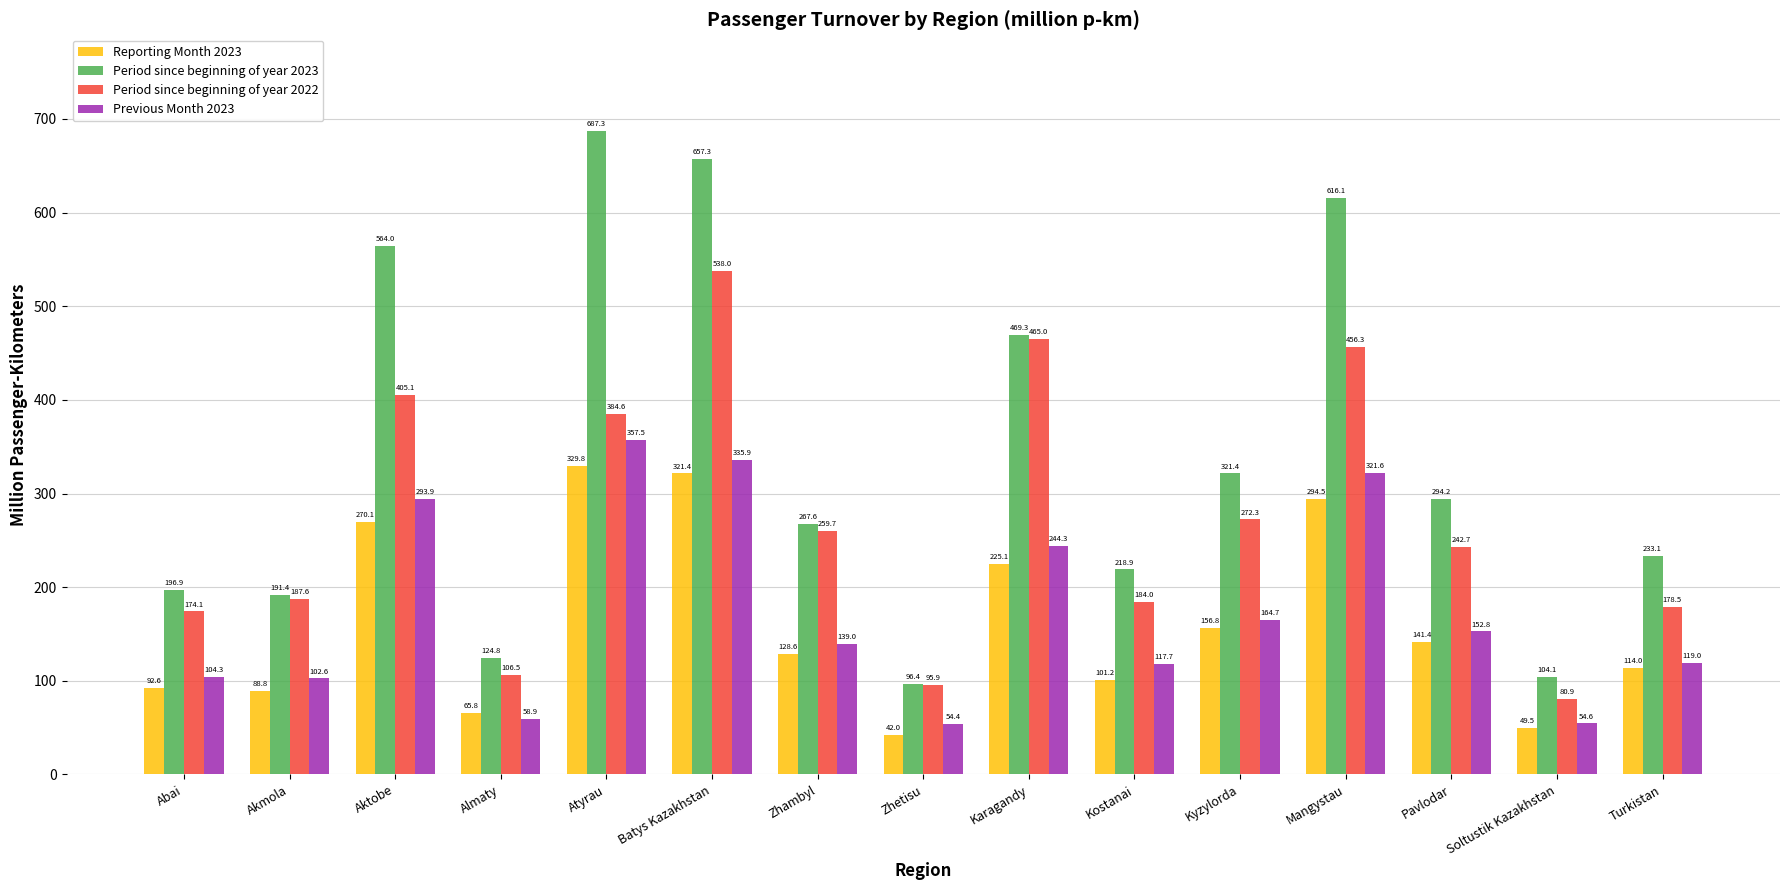

What is the value of the Period since beginning of year 2023 bar at the 13th from the left?

294.2